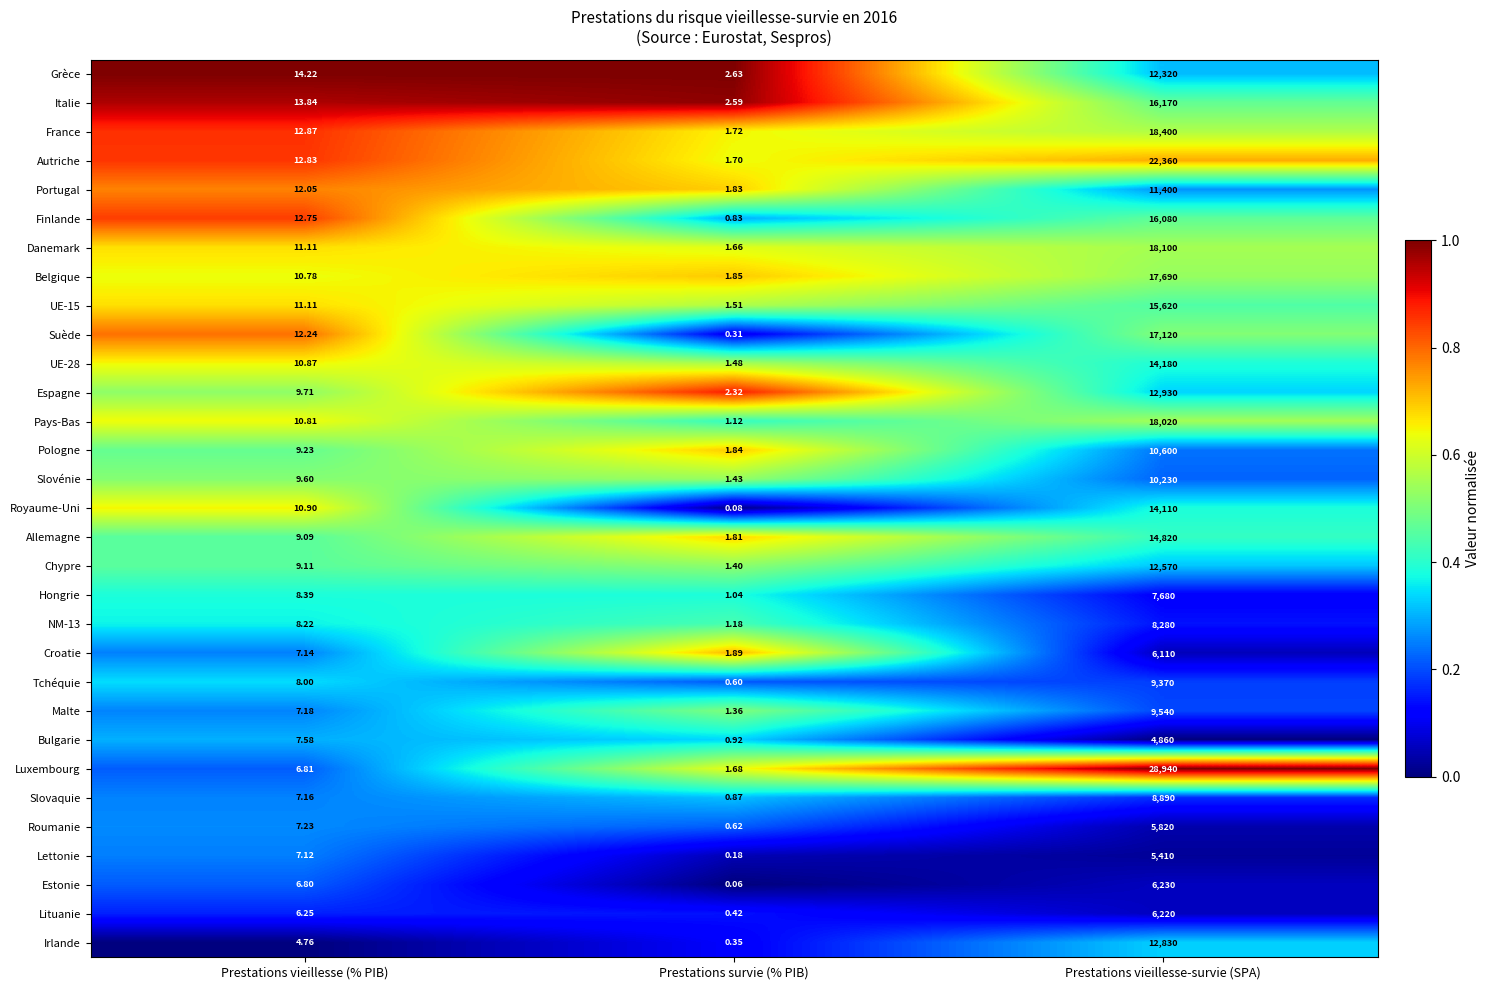

Between Prestations survie (% PIB) and Prestations vieillesse-survie (SPA), which series saw the biggest shift?

Luxembourg